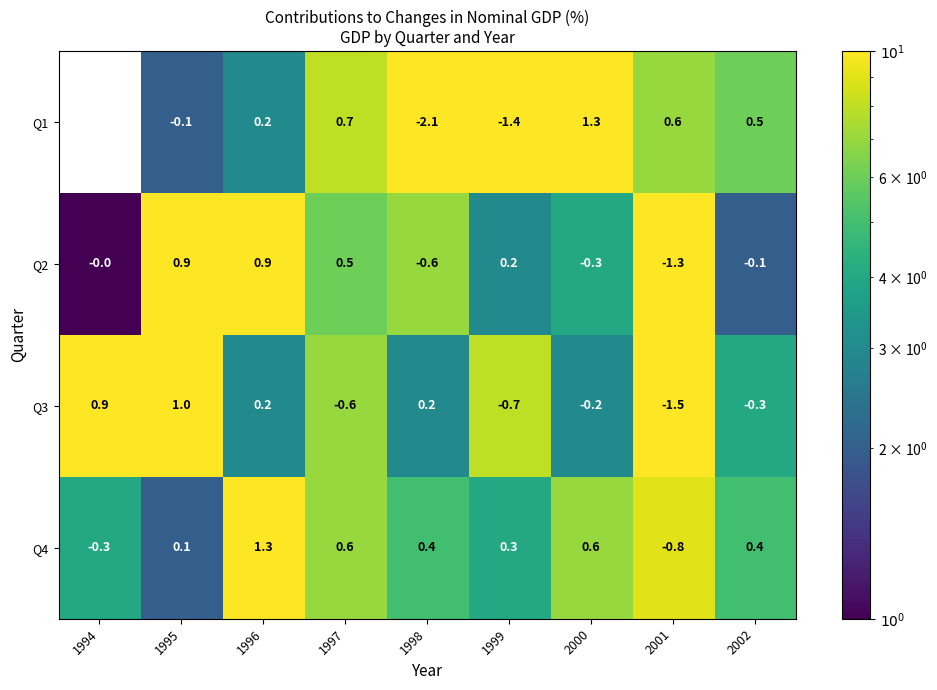

What is the difference between the Q2 values at 2001 and 1994?

1.3